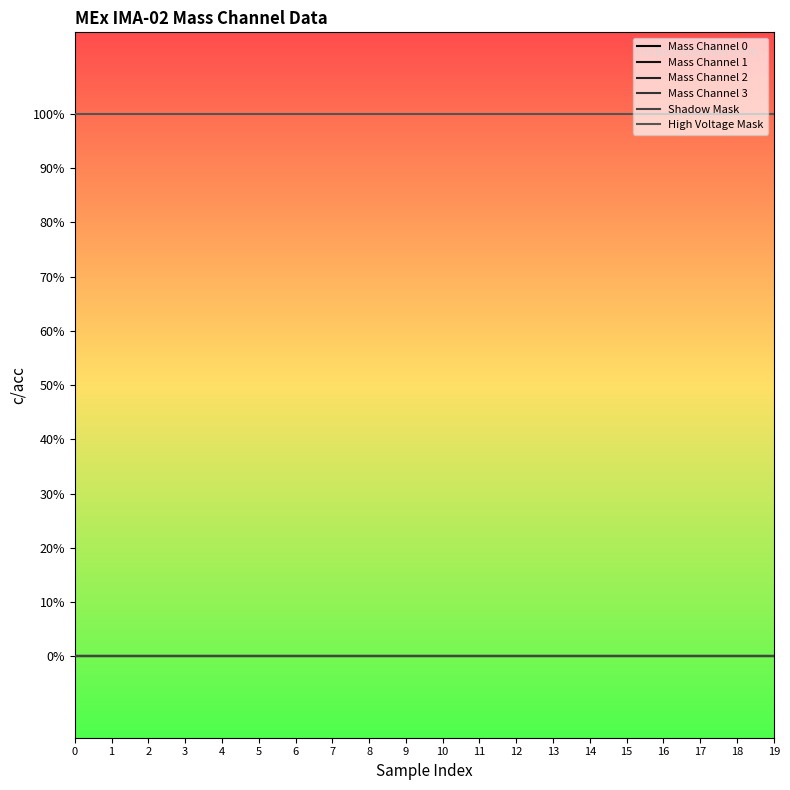

What is the total value across all series at 13?

1